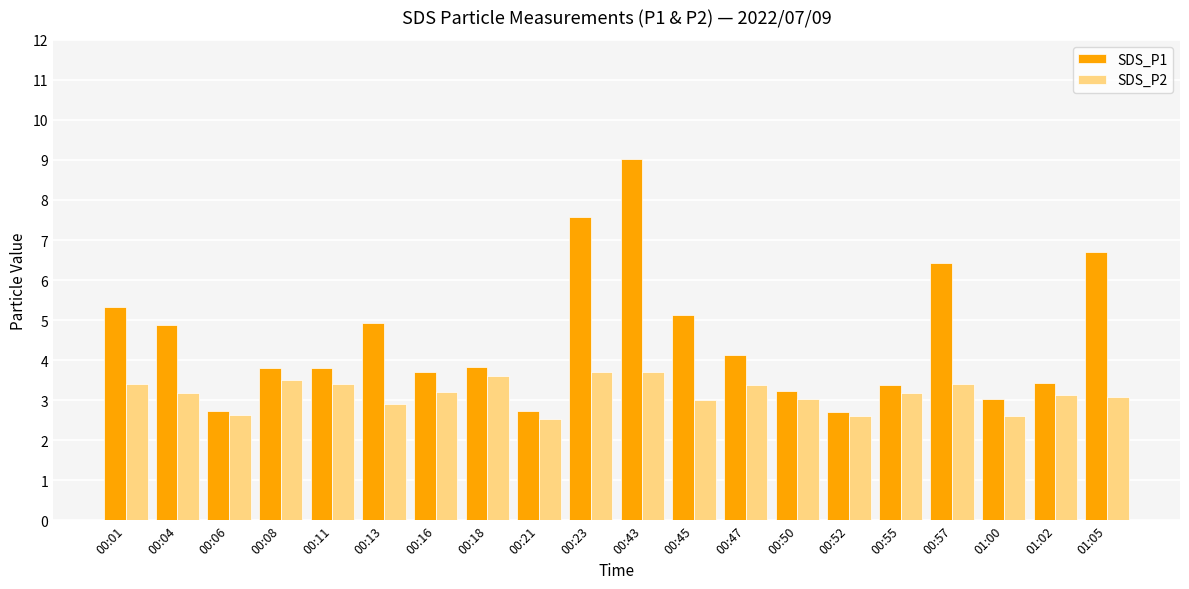

What is the average value of the SDS_P1 series?

4.5